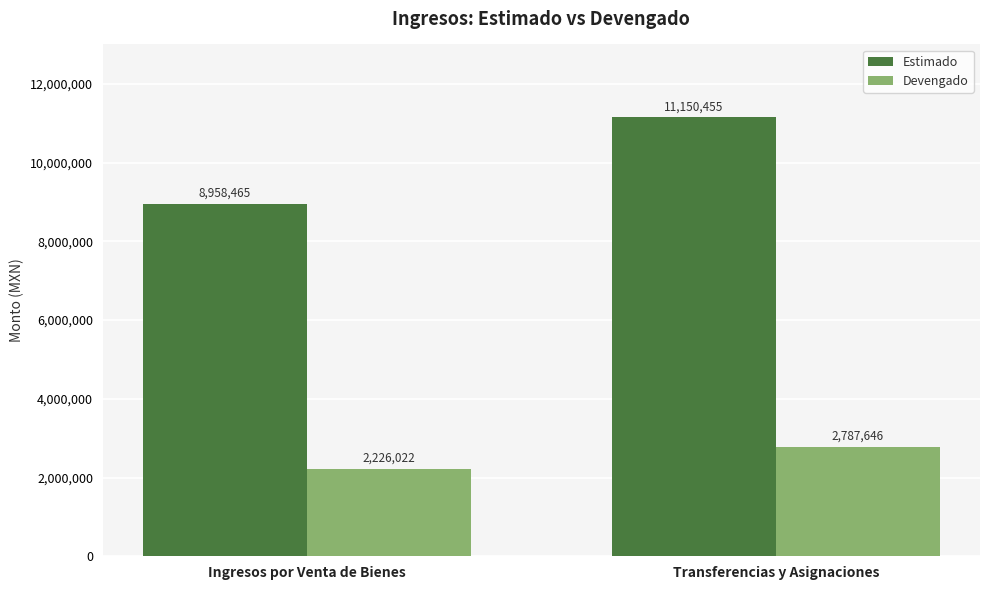

Which series has the widest spread of values?

Estimado